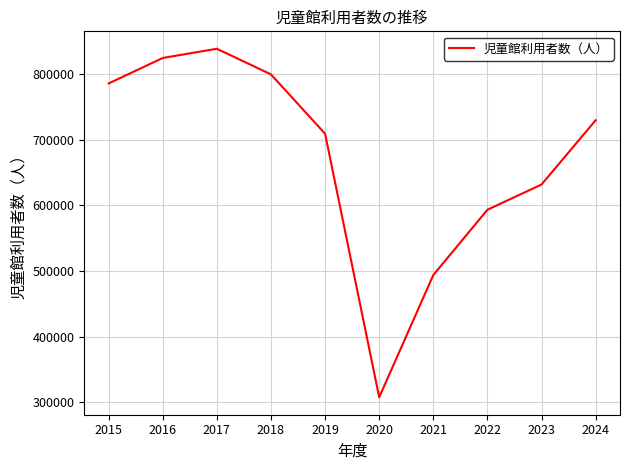

Rank the categories by value from highest to lowest.

2017, 2016, 2018, 2015, 2024, 2019, 2023, 2022, 2021, 2020